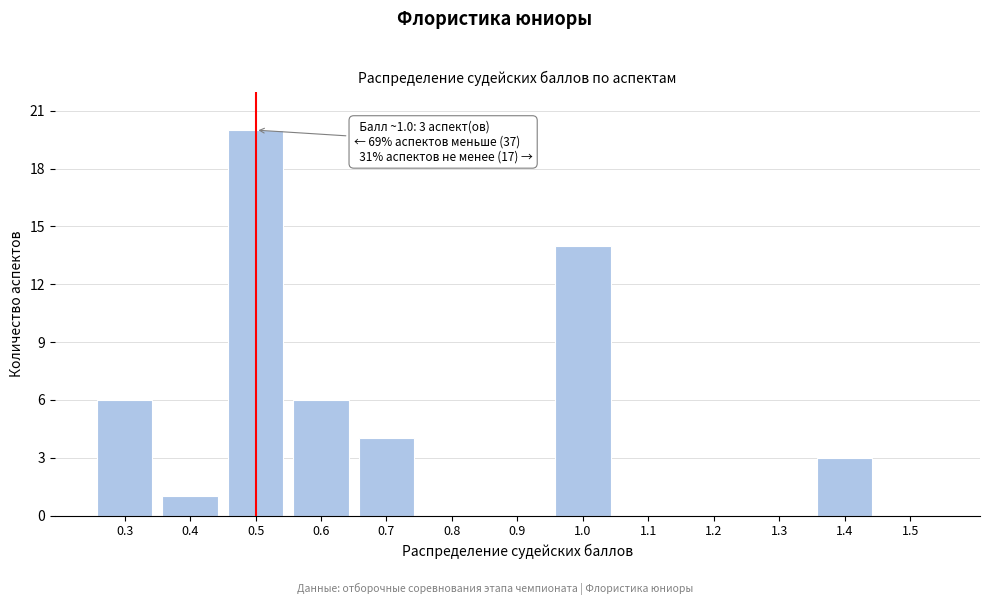

Reading left to right, list all the values displayed in this chart.

0.3=6	0.4=1	0.5=20	0.6=6	0.7=4	0.8=0	0.9=0	1.0=14	1.1=0	1.2=0	1.3=0	1.4=3	1.5=0